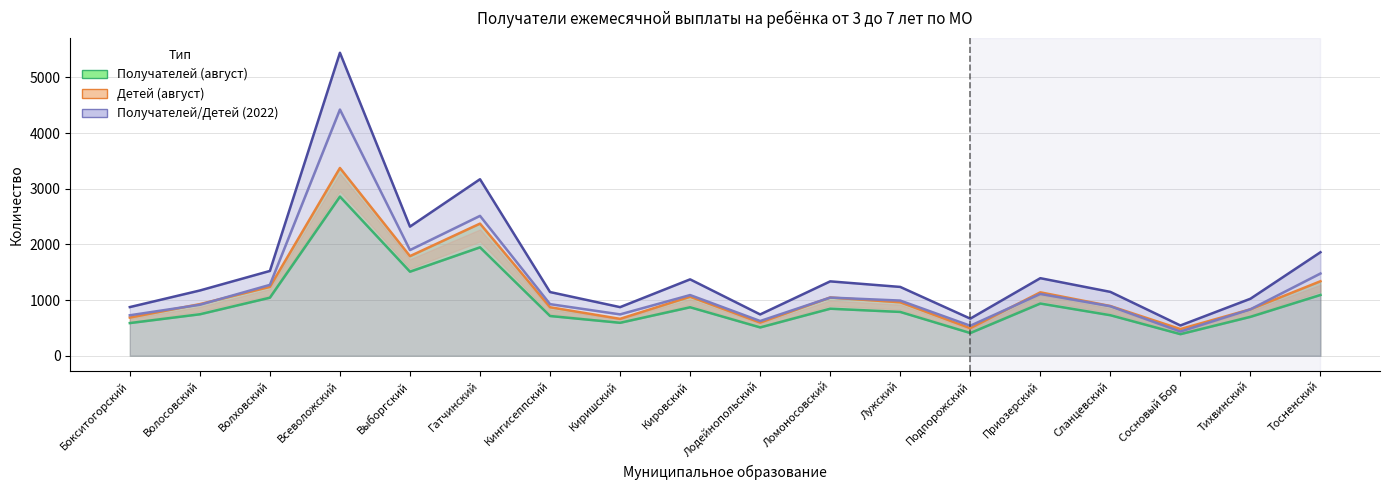

What value does the Получателей (2022) series have at Лужский, to the nearest 100?

1000